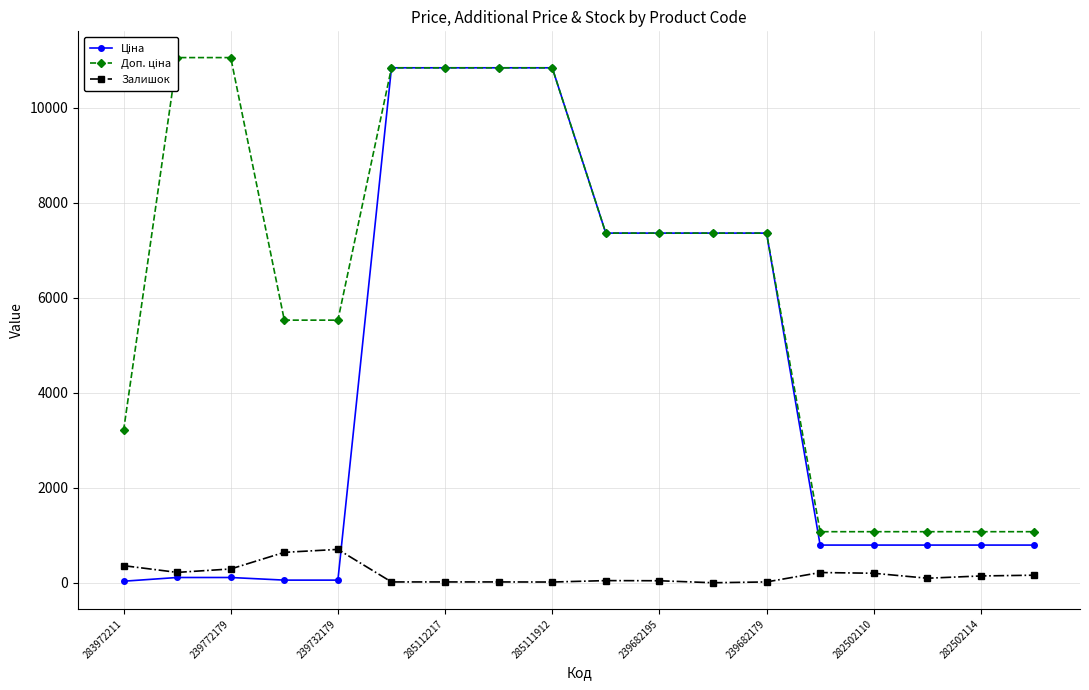

Reading left to right, extract all data points from this chart.

Ціна: 32.0	110.5	110.5	55.3	55.3	10840.1	10840.1	10840.1	10840.1	7360.2	7360.2	7360.2	7360.2	793.0	793.0	793.0	793.0	793.0
Доп. ціна: 3205.0	11055.0	11055.0	5528.0	5528.0	10840.1	10840.1	10840.1	10840.1	7360.2	7360.2	7360.2	7360.2	1074.6	1074.6	1074.6	1074.6	1074.6
Залишок: 360.0	218.0	290.0	640.0	702.0	17.0	17.0	17.0	15.0	45.0	42.0	0.0	17.0	215.0	200.0	95.0	143.0	159.0